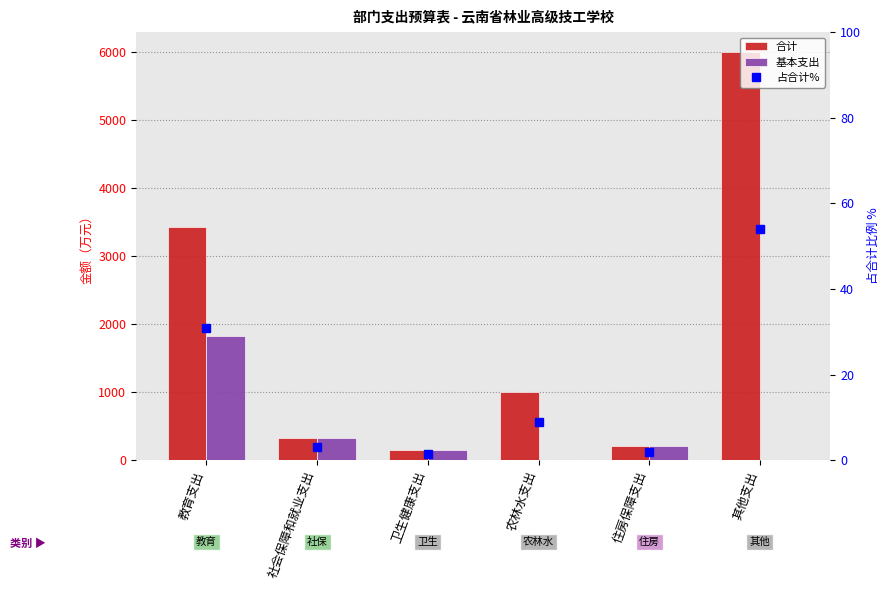

List the labels in order of 基本支出 value, smallest first.

农林水支出, 其他支出, 卫生健康支出, 住房保障支出, 社会保障和就业支出, 教育支出